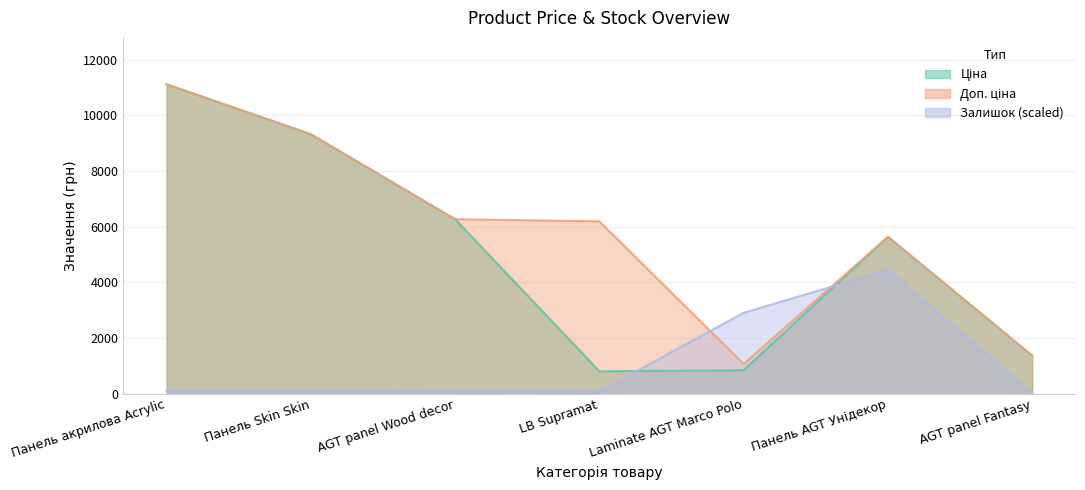

What position from the right is AGT panel Fantasy?

1